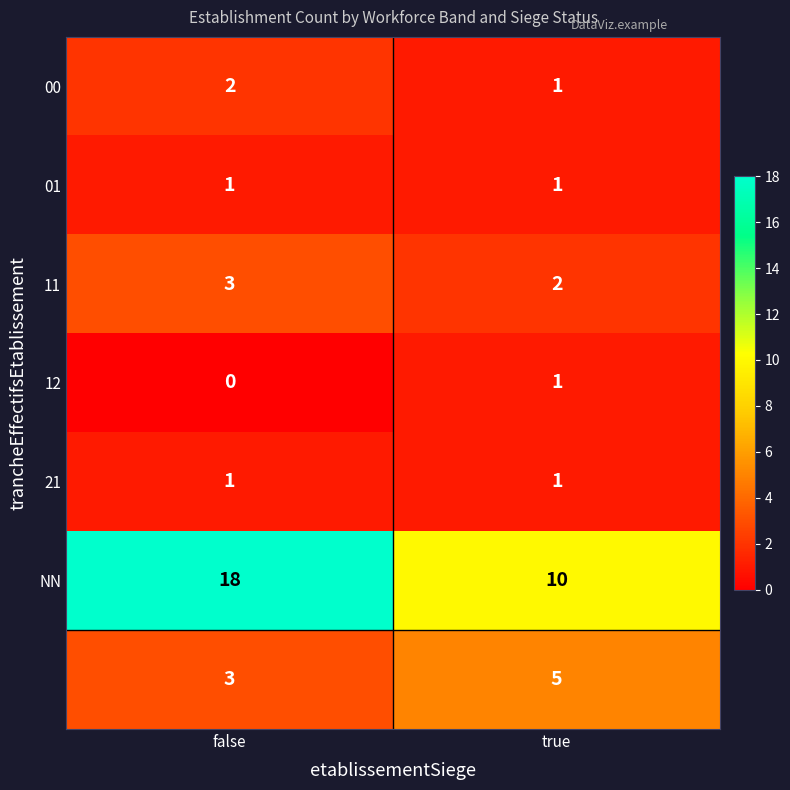

Which category has the lowest value across all series?

false